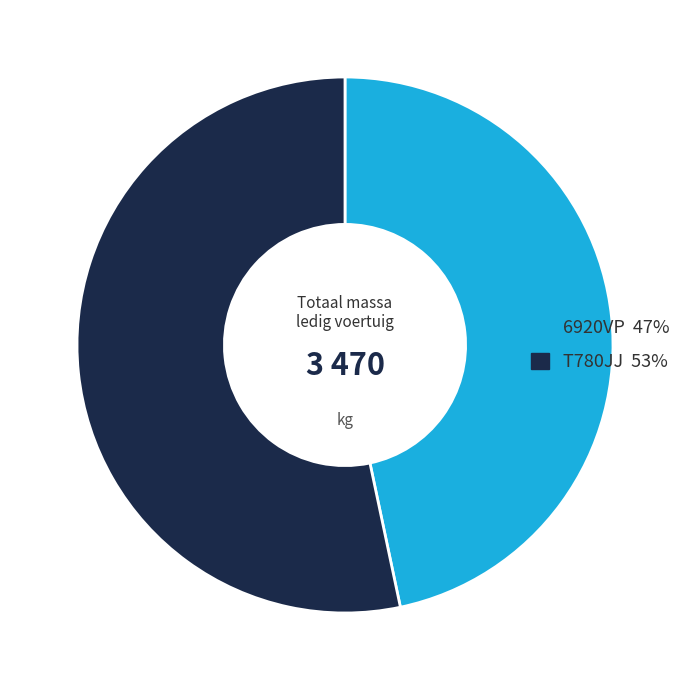

Rank the categories by value from lowest to highest.

6920VP, T780JJ